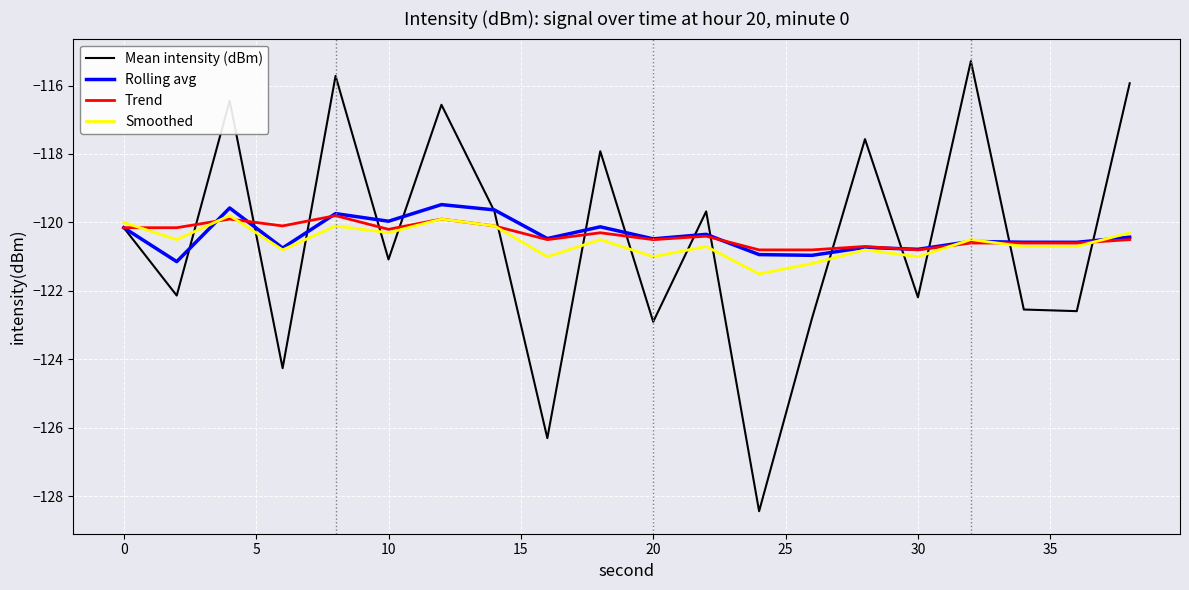

After their last crossing, which series has the higher values: Mean intensity (dBm) or Smoothed?

Mean intensity (dBm)